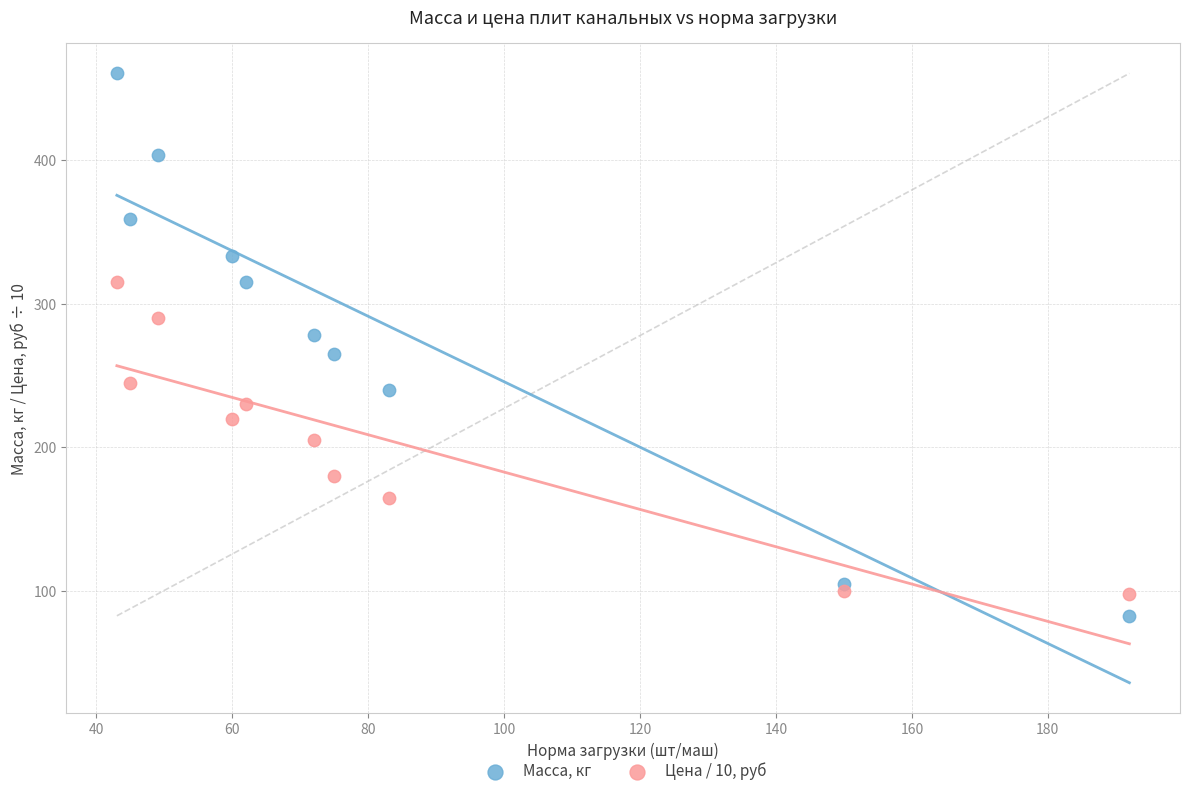

What are all the series names shown in the legend?

Масса, кг, Цена / 10, руб